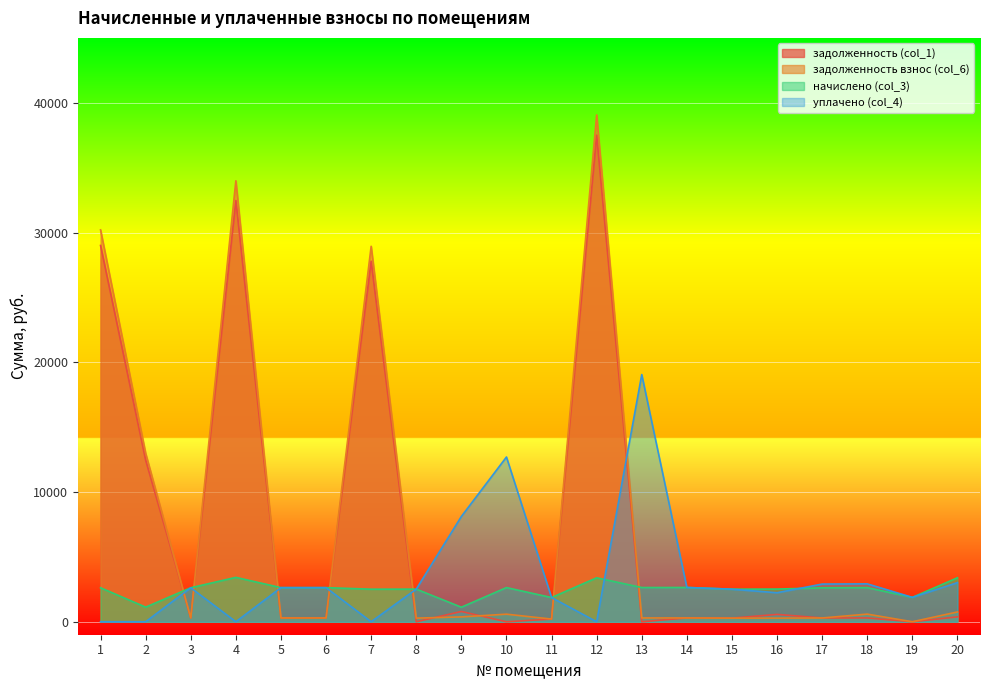

How many data points does each series have?

20